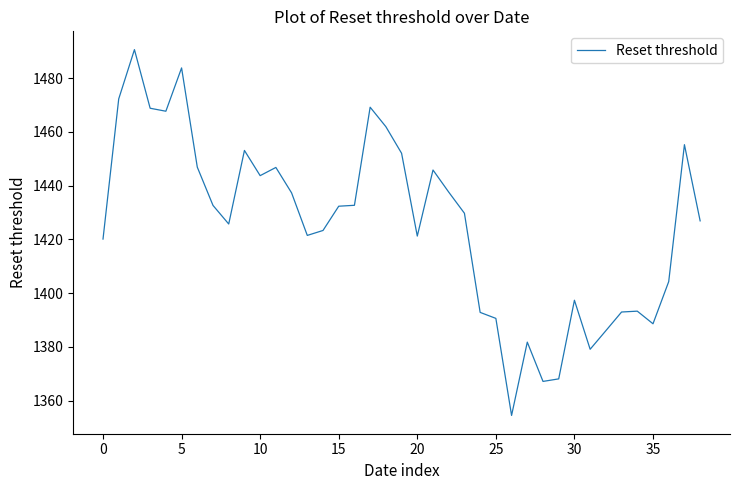

What is the difference between the maximum and minimum values?

136.1